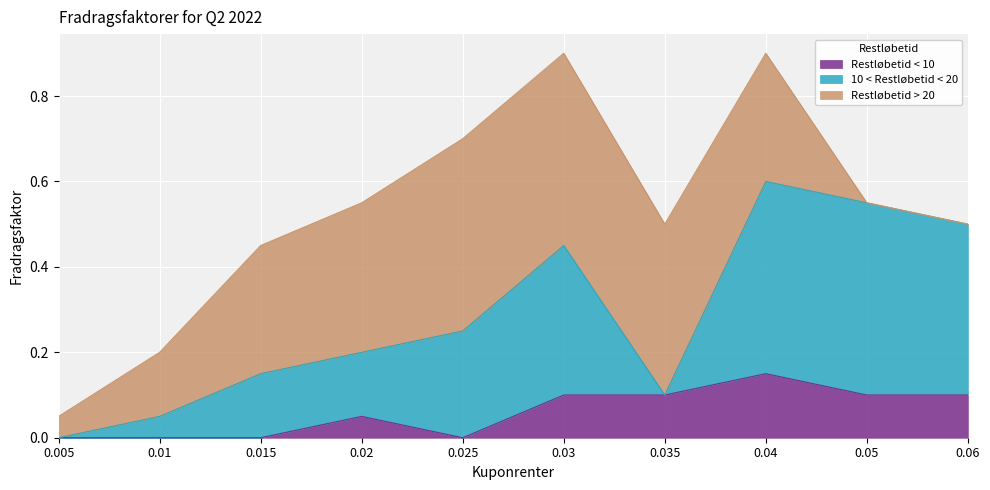

Which series has the widest spread of values?

10 < Restløbetid < 20